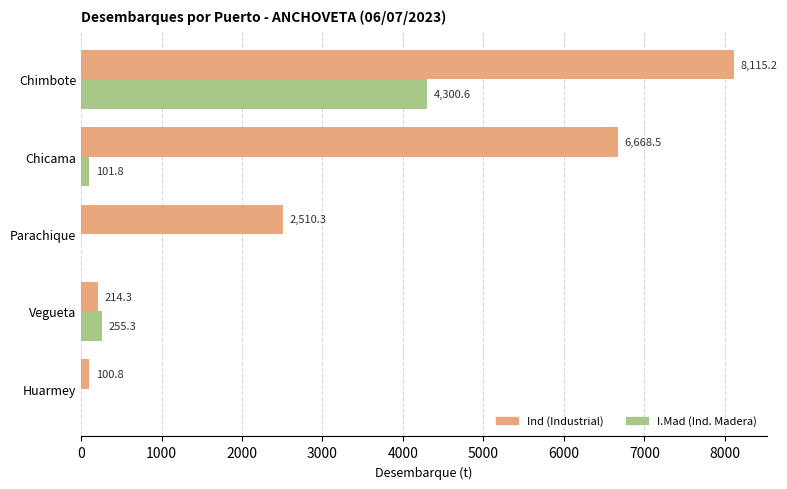

What is the total value across all series at Chicama?

6770.3